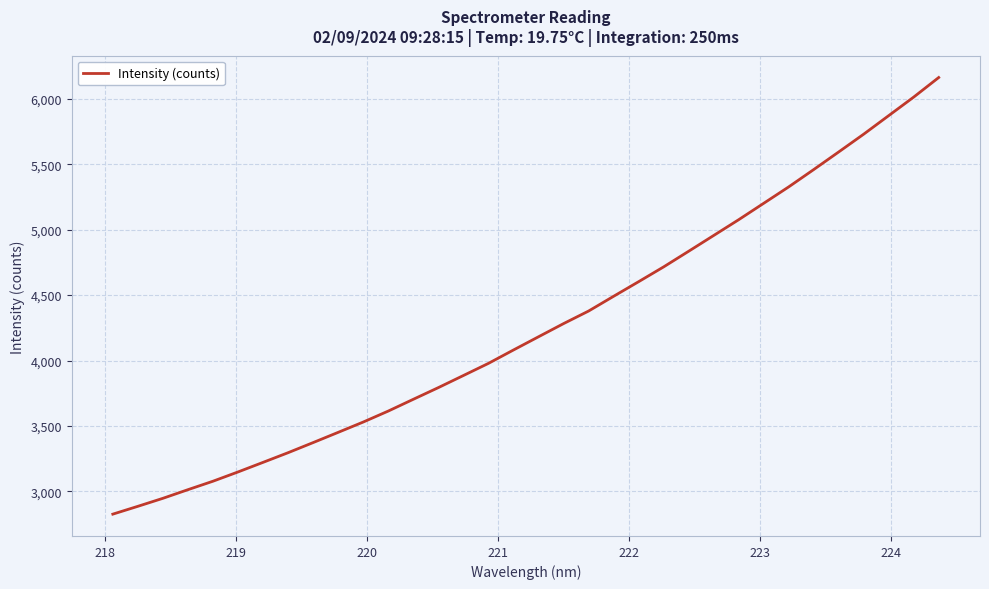

What is the minimum value shown in the chart?

2826.3